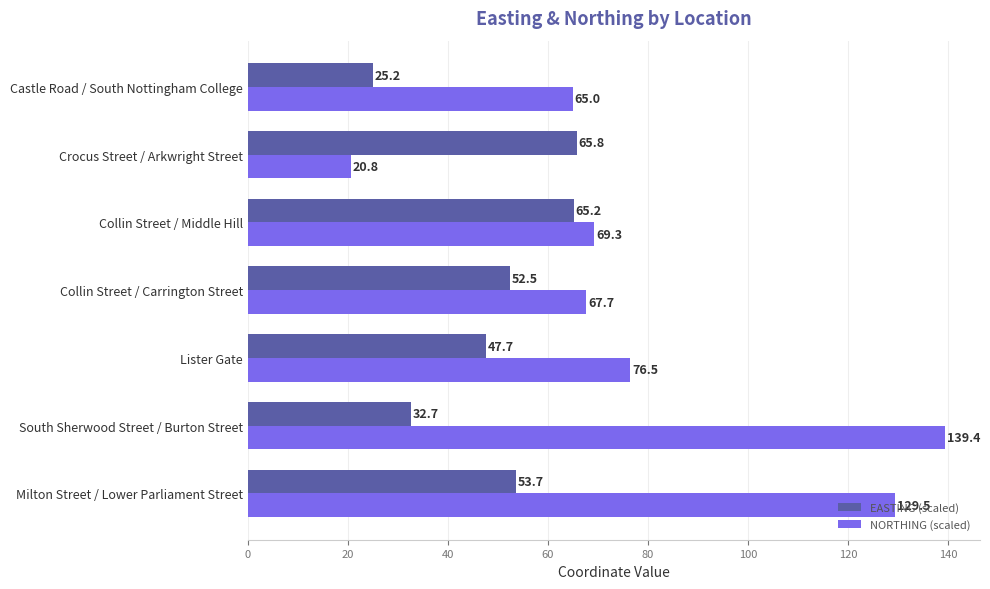

What is the sum of the NORTHING (scaled) values at Collin Street / Carrington Street and Castle Road / South Nottingham College?

132.7